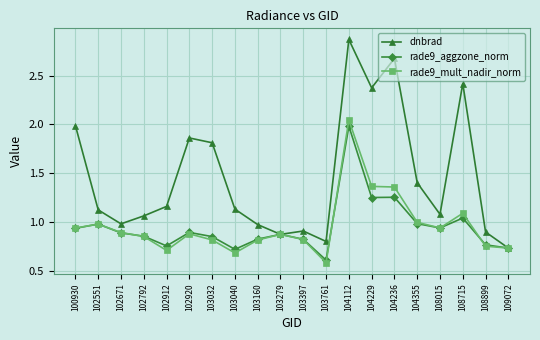

List the series in order of their peak value, highest first.

dnbrad, rade9_mult_nadir_norm, rade9_aggzone_norm